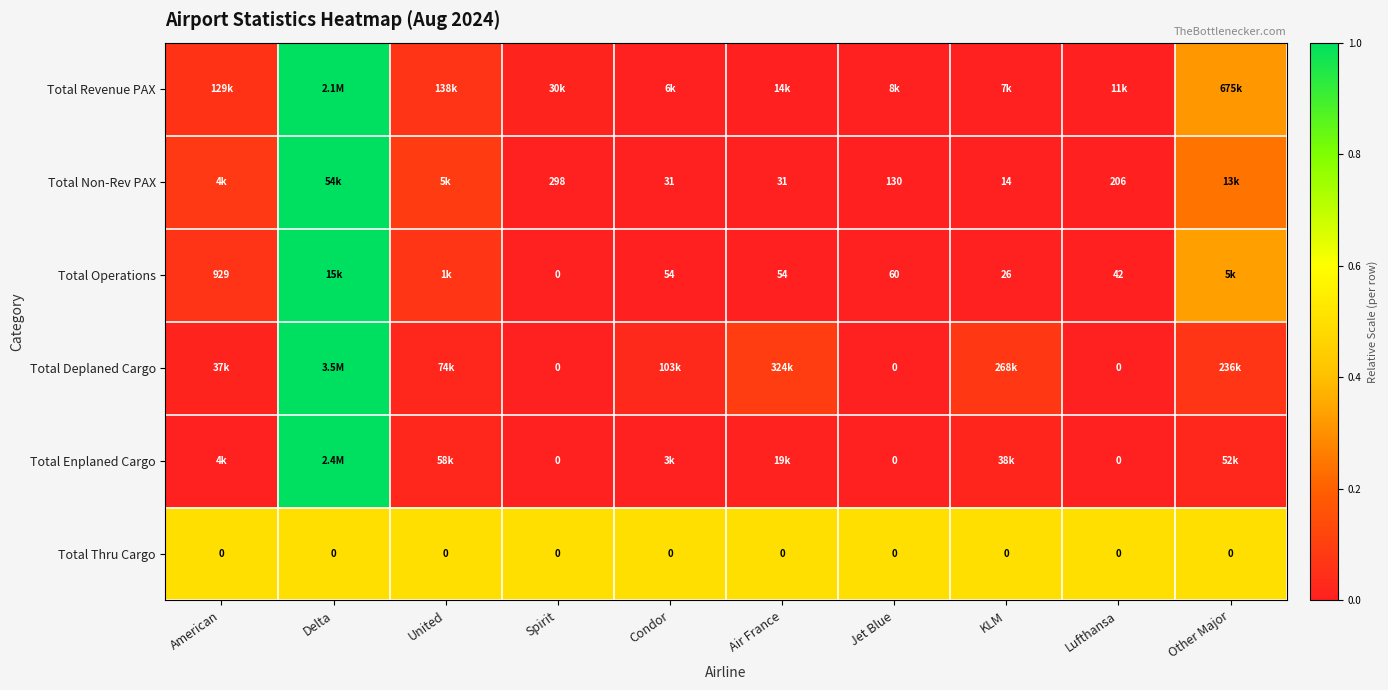

Is the value of Total Non-Rev PAX at Spirit greater than the value of Total Thru Cargo at Other Major?

Yes